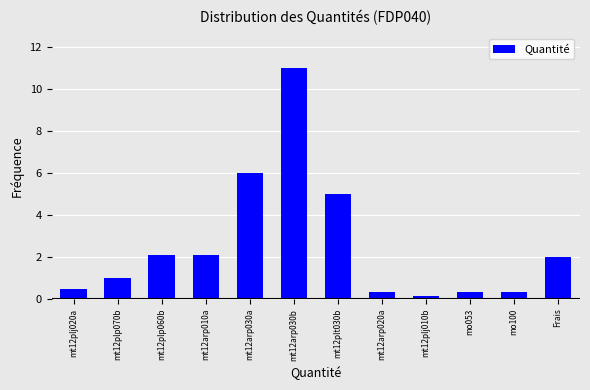

Which label corresponds to the largest value in the chart?

mt12arp030b